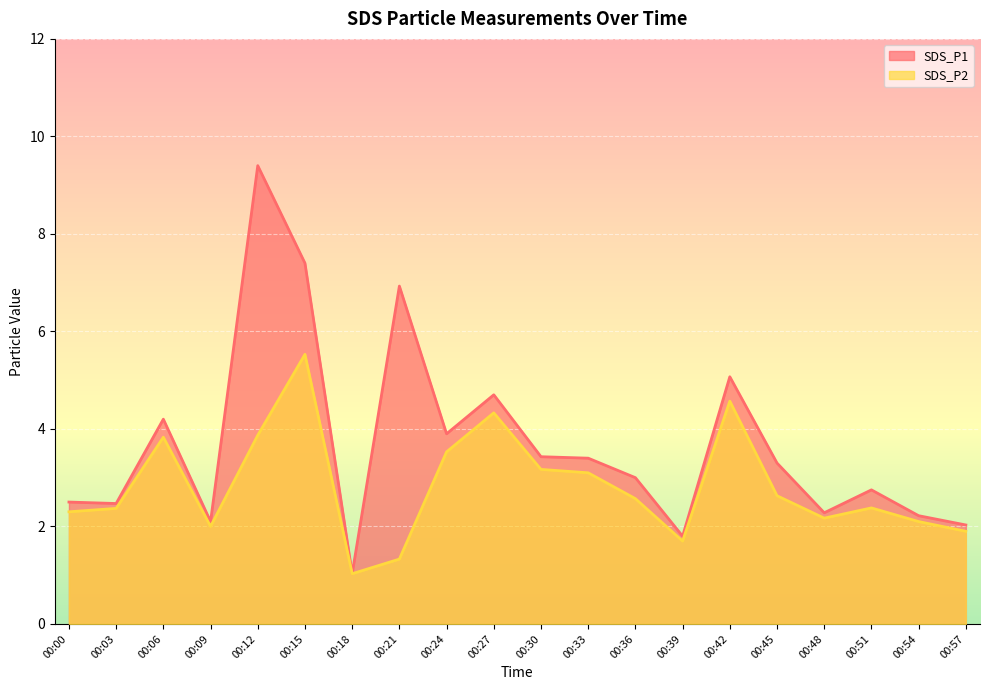

Reading left to right, what are all the values shown in this chart?

SDS_P1: 2.5	2.5	4.2	2.1	9.4	7.4	1.0	6.9	3.9	4.7	3.4	3.4	3.0	1.8	5.1	3.3	2.3	2.8	2.2	2.0
SDS_P2: 2.3	2.4	3.8	2.0	3.9	5.5	1.0	1.3	3.5	4.3	3.2	3.1	2.6	1.7	4.6	2.6	2.2	2.4	2.1	1.9